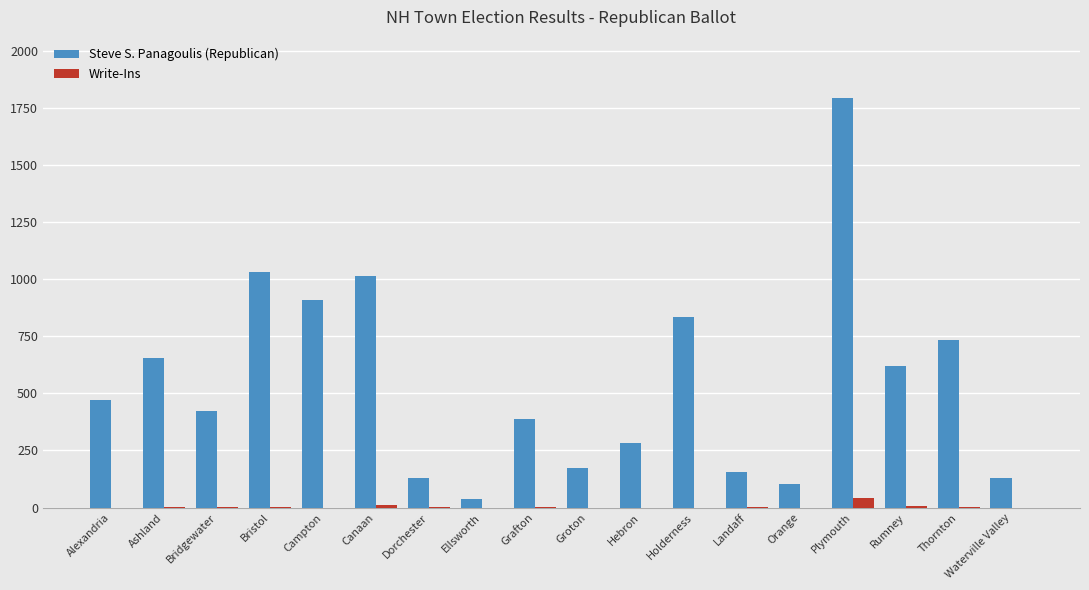

Does the chart contain stacked bars?

No